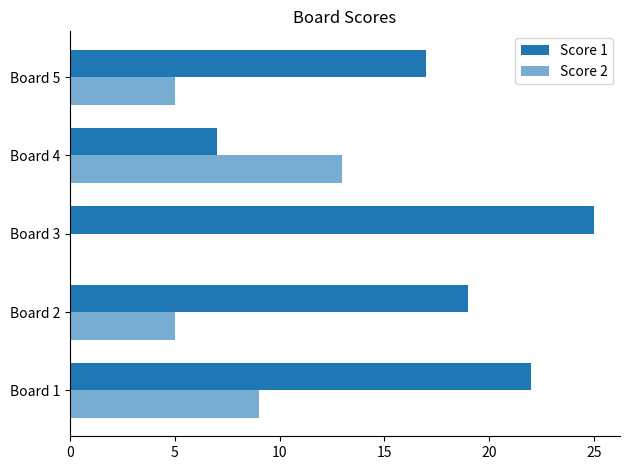

What is the difference between the second highest and second lowest values in the Score 2 series?

4